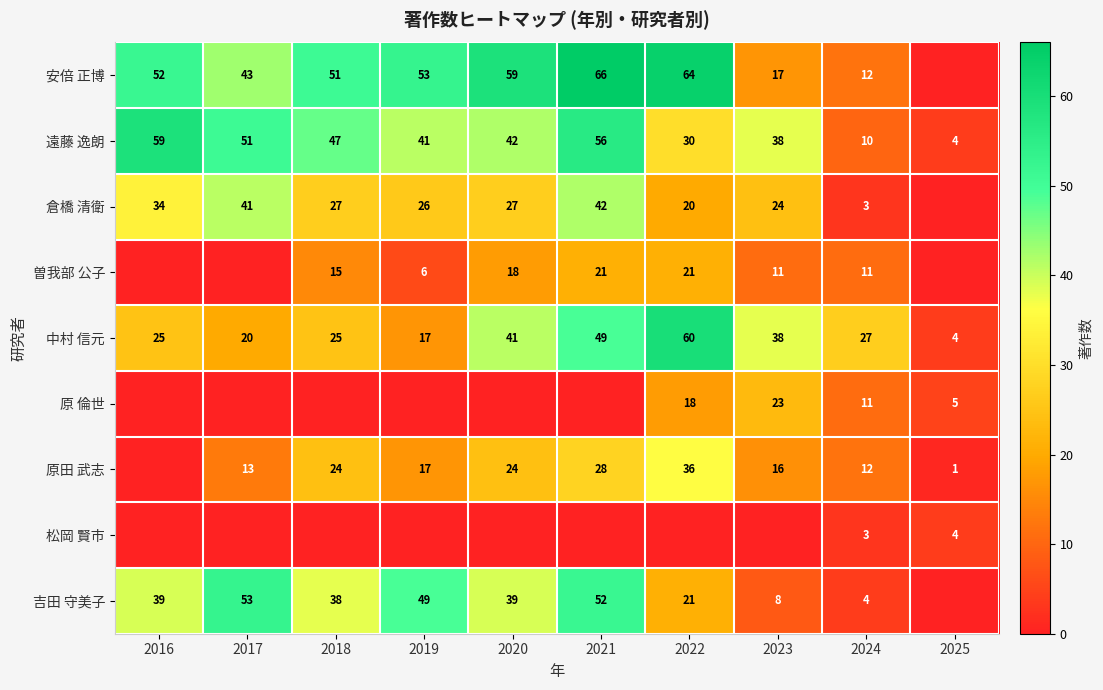

The value of 原 倫世 at 2023 is 23. True or false?

True